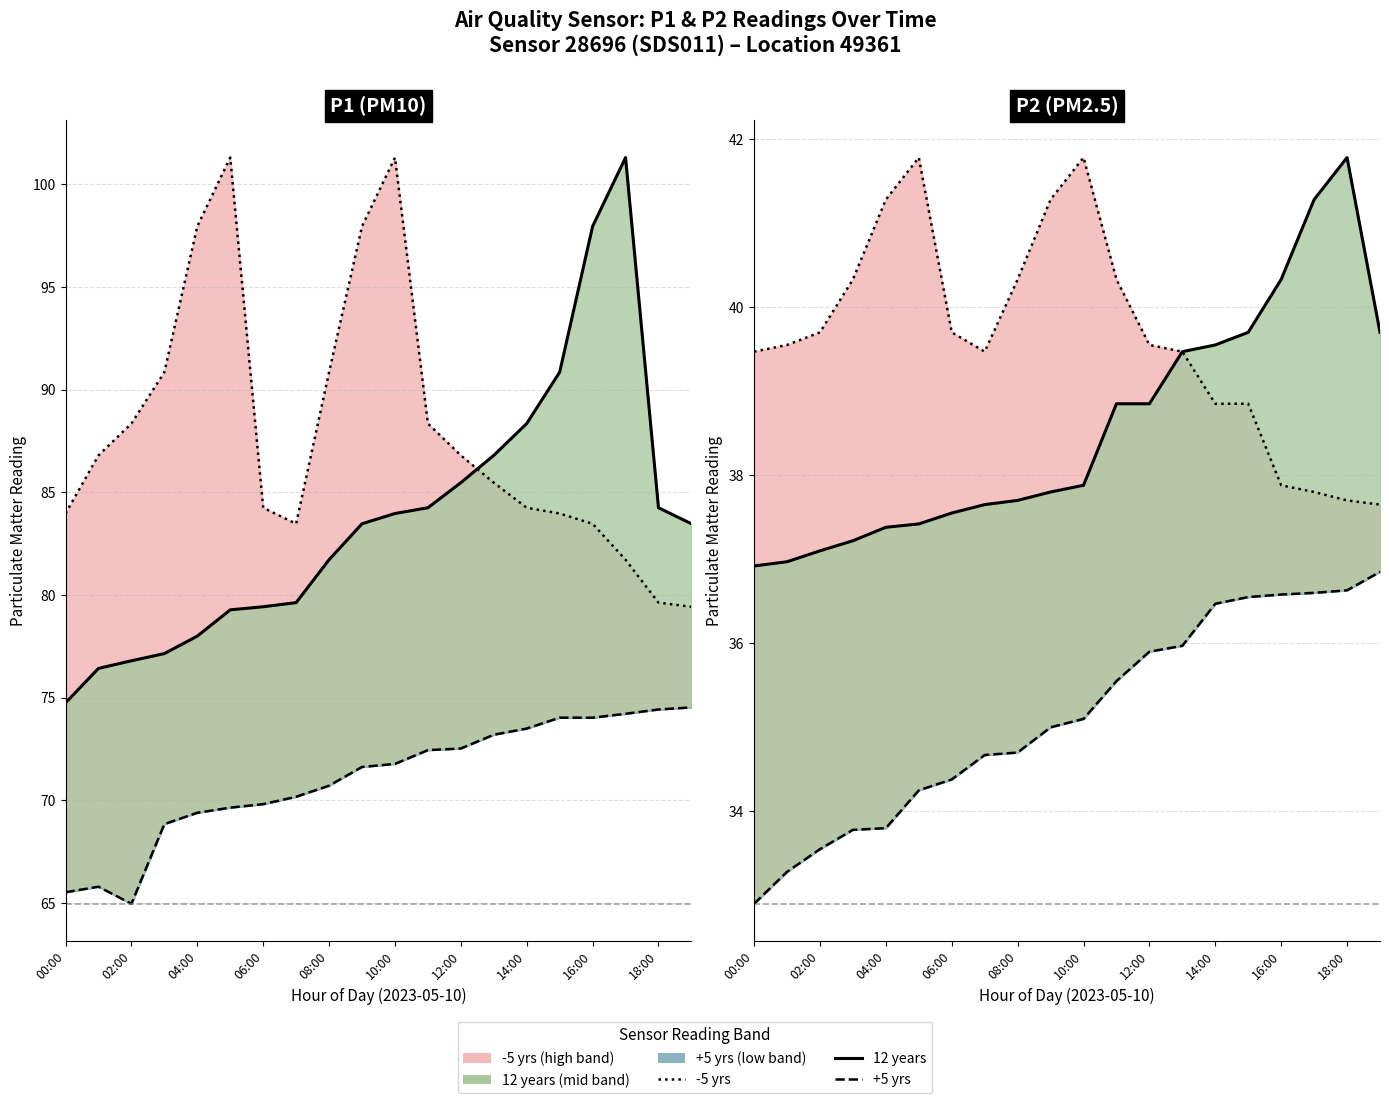

True or false: P2_high and P1_low cross at least once.

False